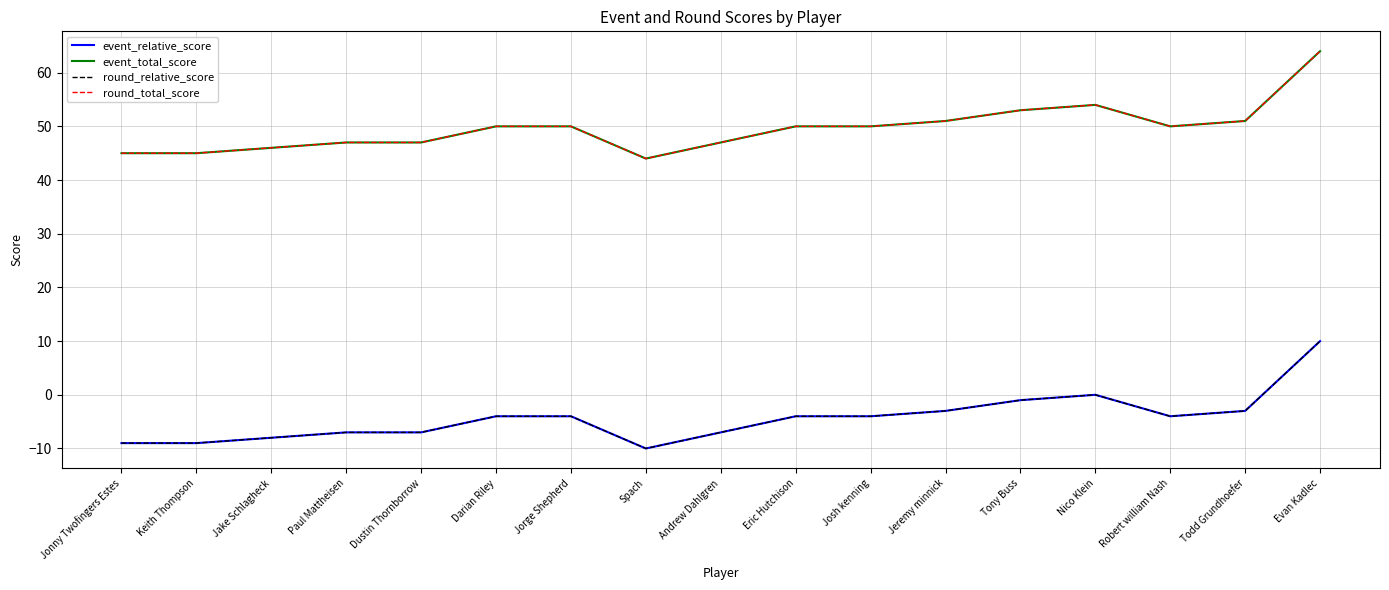

Is the value of round_total_score at Darian Riley greater than the value of round_relative_score at Dustin Thornborrow?

Yes